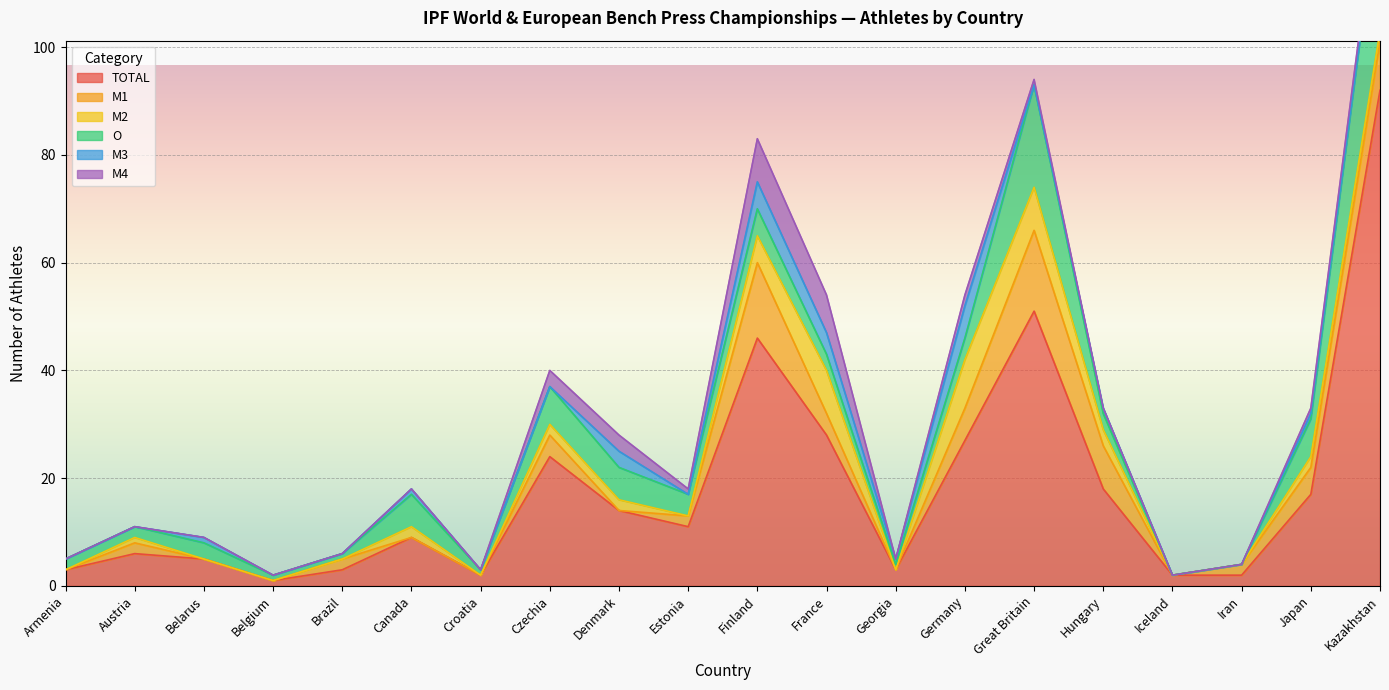

At Belarus, list the series in order from largest to smallest.

TOTAL, O, M3, M1, M2, M4